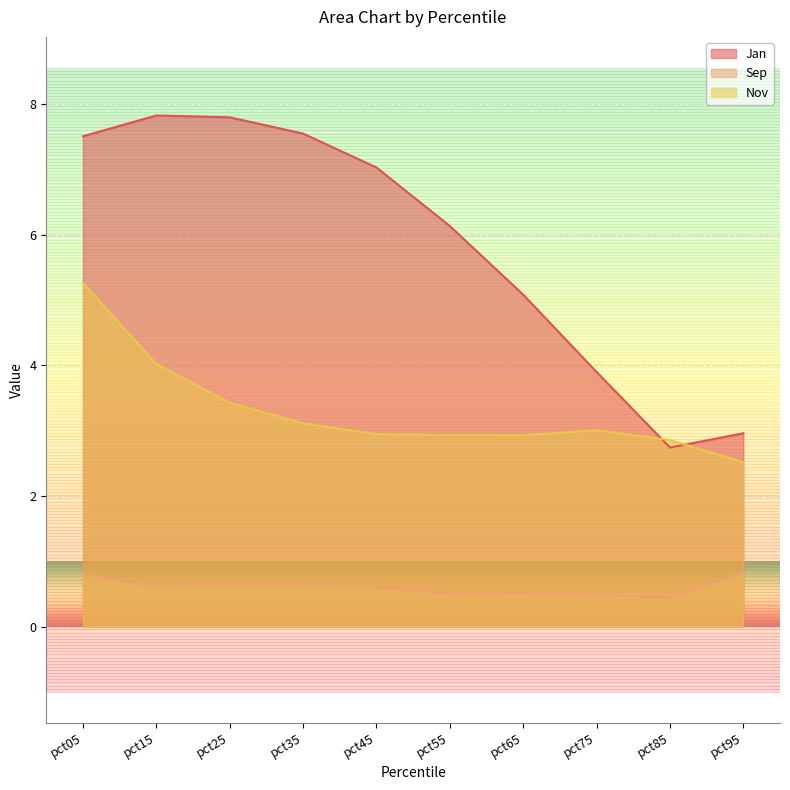

What is the value of the Sep point at the 7th from the left?

0.5